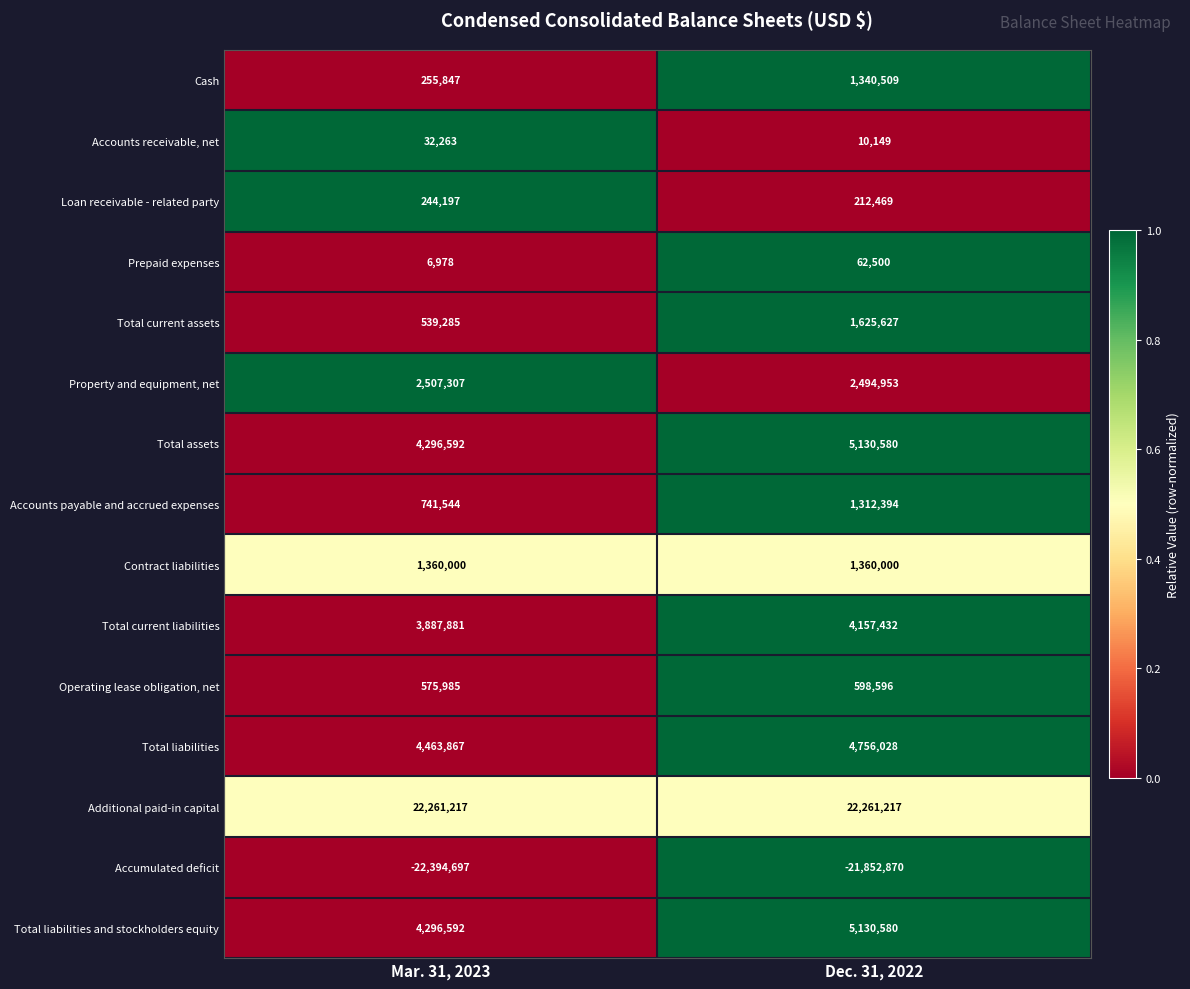

What is the total value across all series at Dec. 31, 2022?

28600164